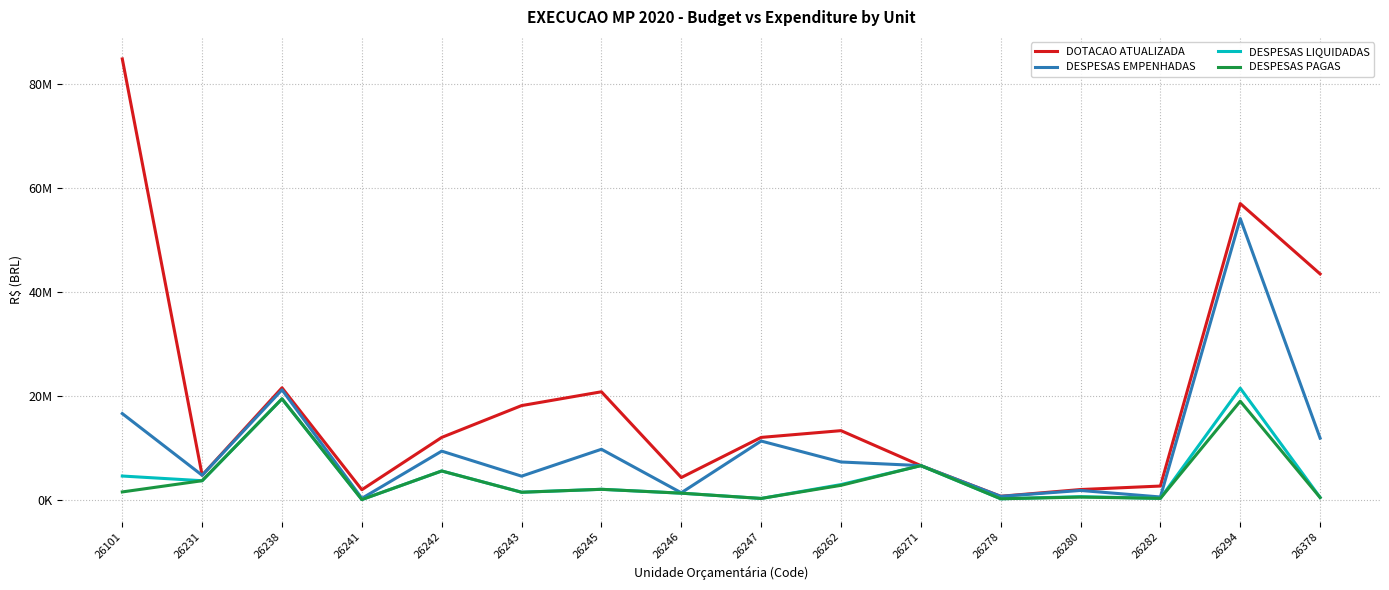

Does the chart have visible grid lines?

Yes